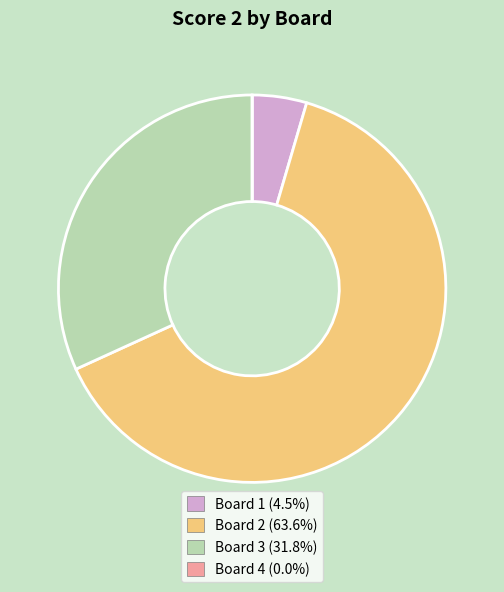

Is there a majority slice in this chart?

Yes